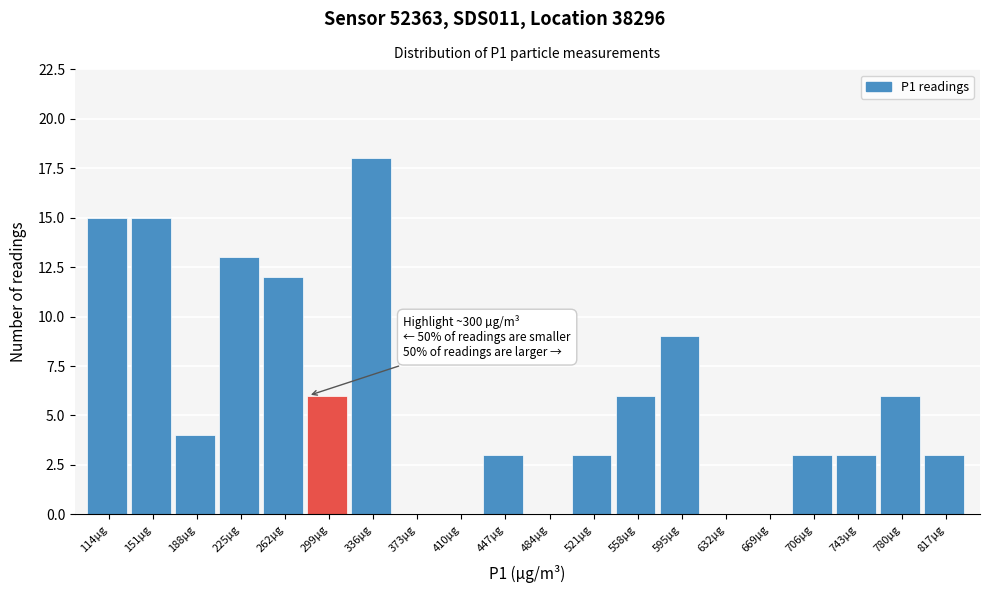

Reading right to left, list all the values displayed in this chart.

817µg=3	780µg=6	743µg=3	706µg=3	669µg=0	632µg=0	595µg=9	558µg=6	521µg=3	484µg=0	447µg=3	410µg=0	373µg=0	336µg=18	299µg=6	262µg=12	225µg=13	188µg=4	151µg=15	114µg=15